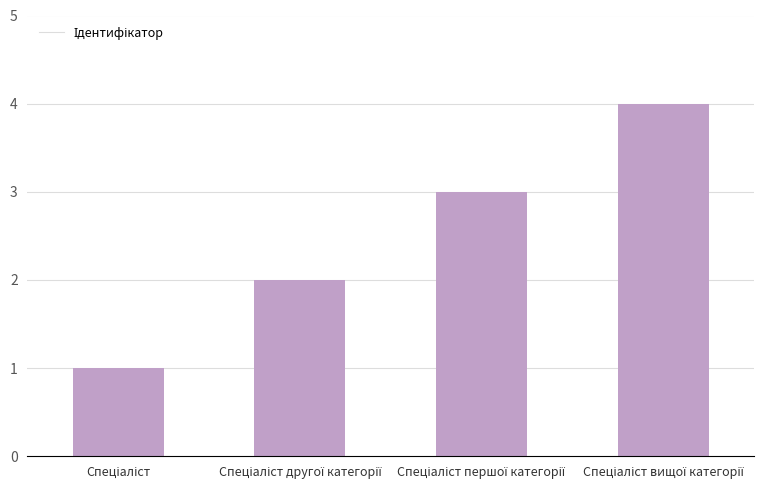

Are the bars grouped side by side (vs. stacked)?

No